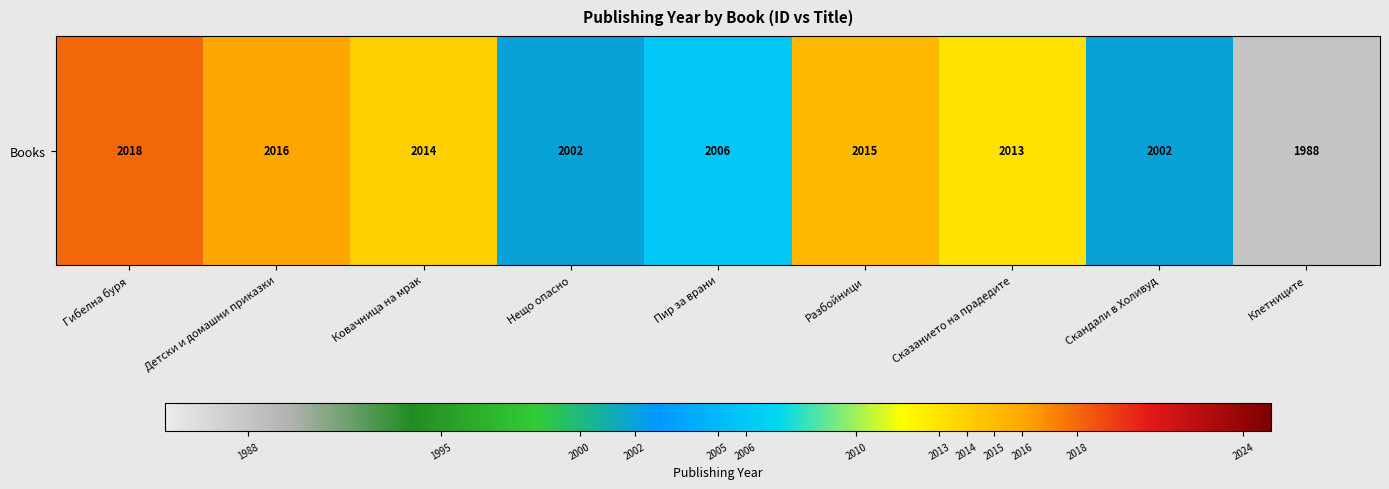

True or false: the data shows 2939 at Разбойници.

False